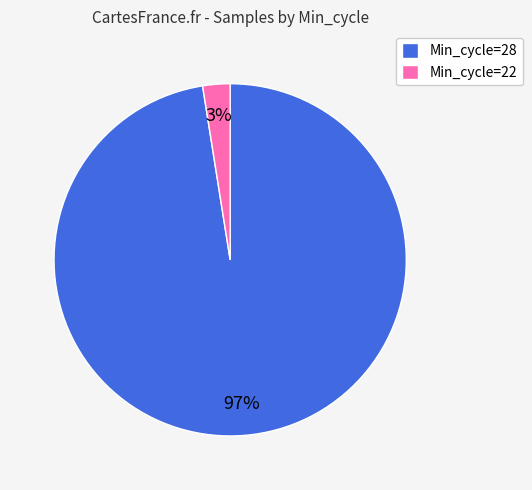

Count the number of slices in the pie.

2